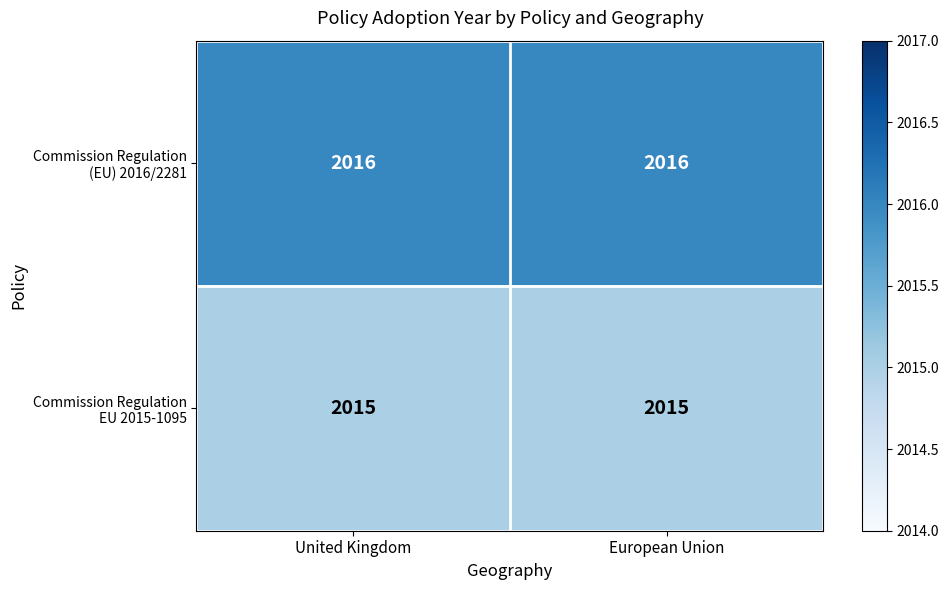

What is the total value across all series at United Kingdom?

4031